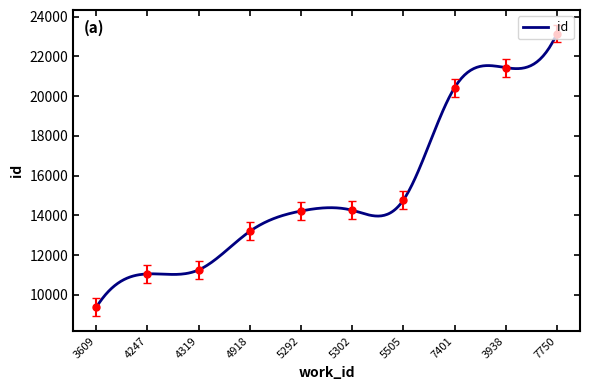

What is the difference between the maximum and minimum values?

13774